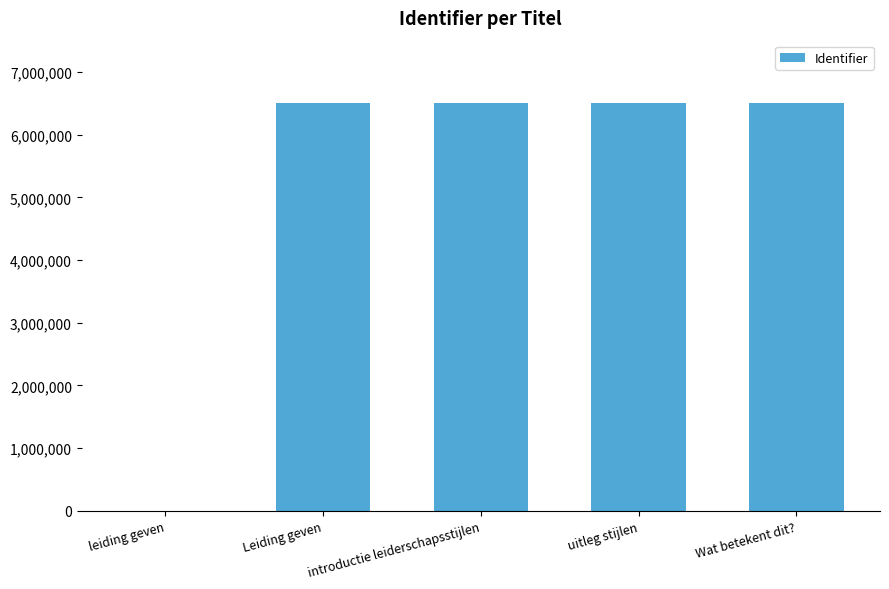

At which label is the value closest to 3254263?

Leiding geven